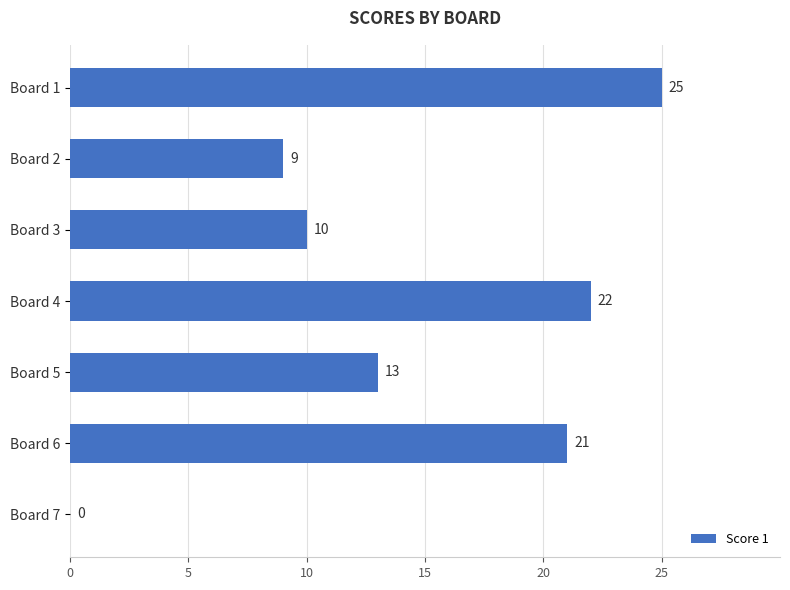

Reading top to bottom, extract all data points from this chart.

Board 1=25	Board 2=9	Board 3=10	Board 4=22	Board 5=13	Board 6=21	Board 7=0